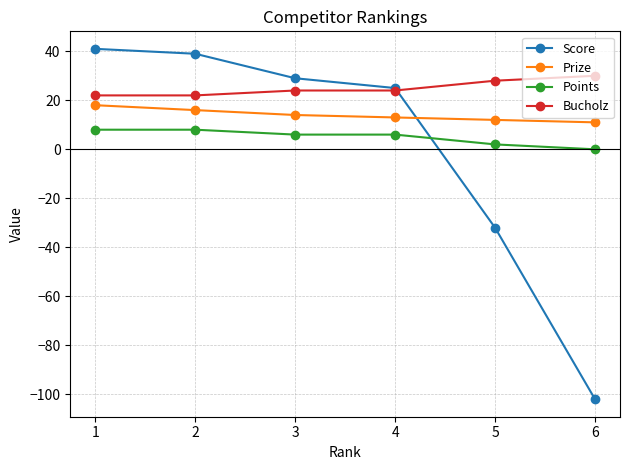

True or false: Score has more than 1 points higher than both neighbors.

False